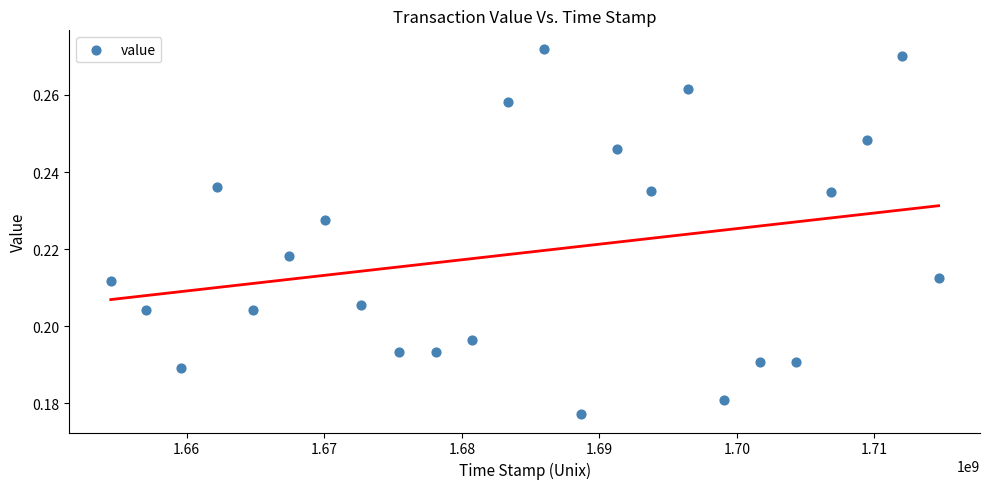

What is the range of X values (max minus min)?

60189887.0